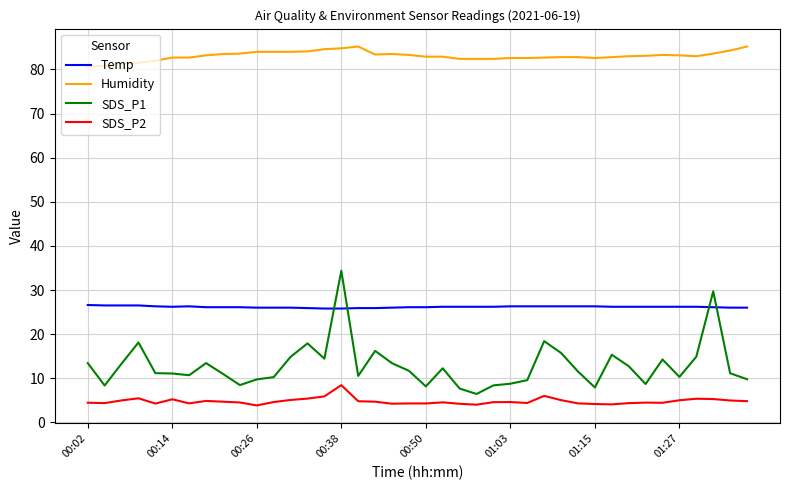

Rank the series by their maximum value, from highest to lowest.

Humidity, SDS_P1, Temp, SDS_P2